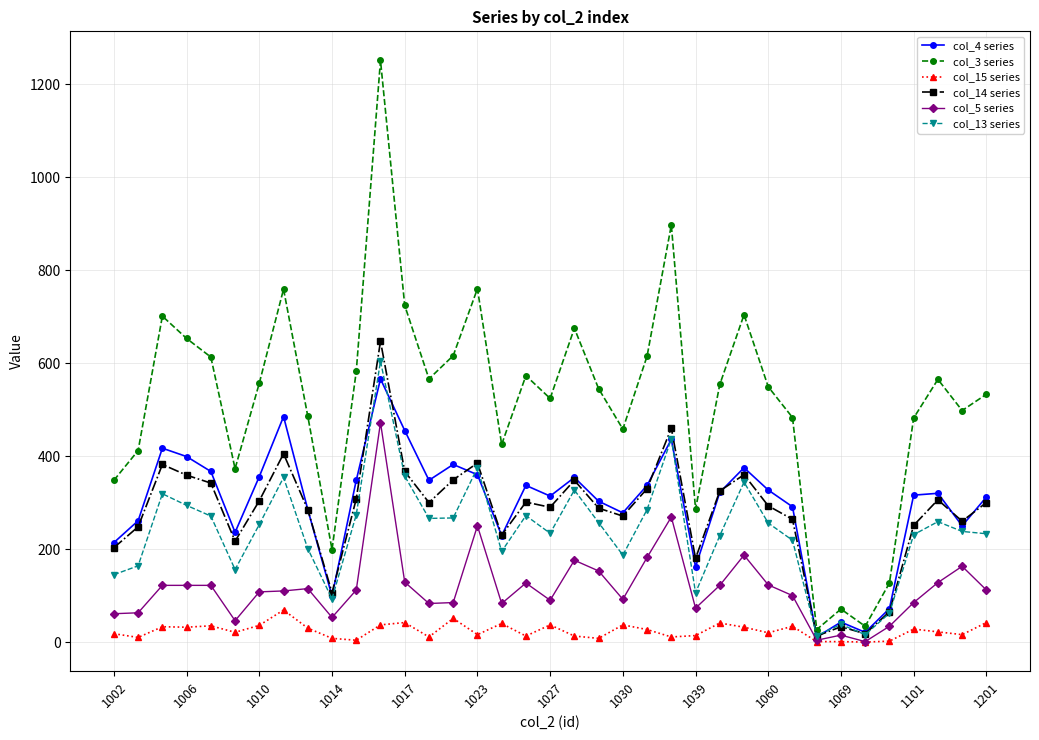

True or false: col_13 series and col_15 series intersect in this chart.

False